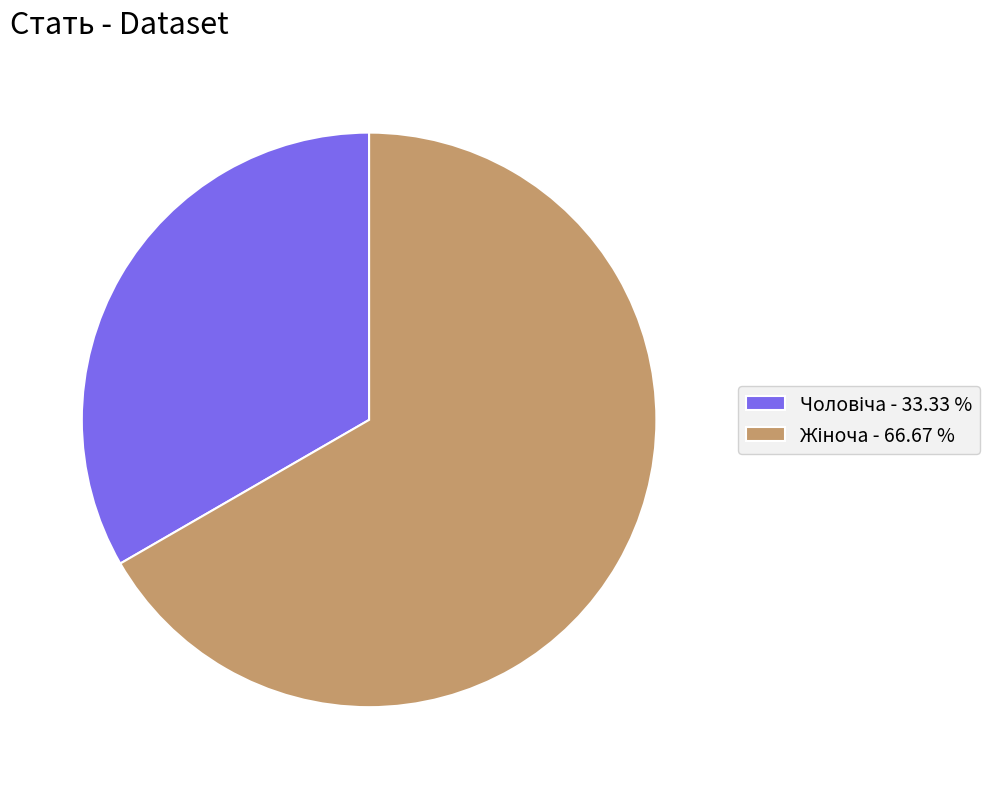

Does any single category account for the majority?

Yes